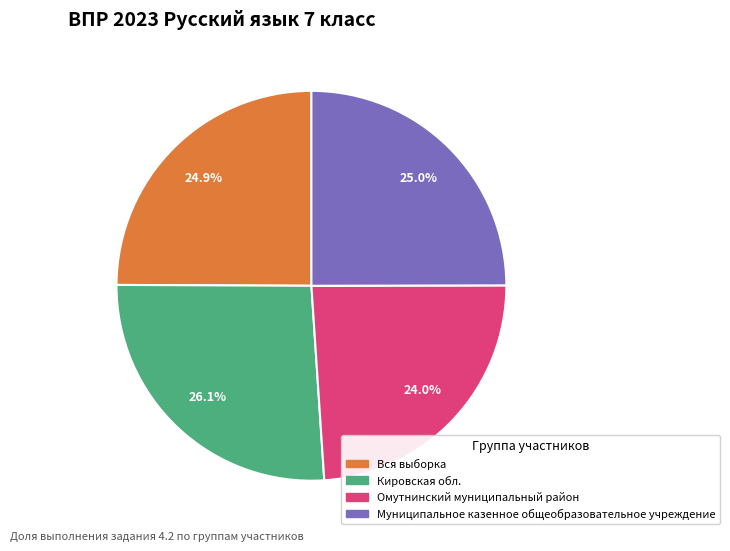

To the nearest percent, what is the difference between the largest and smallest slice percentages?

2%